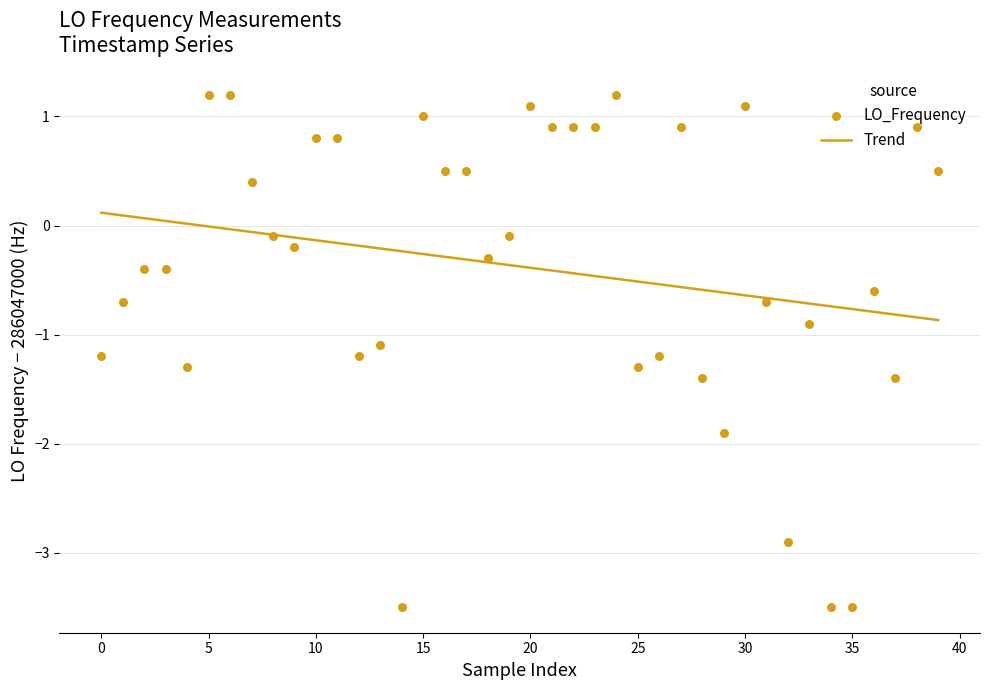

Which series reaches the minimum Y coordinate?

LO_Frequency